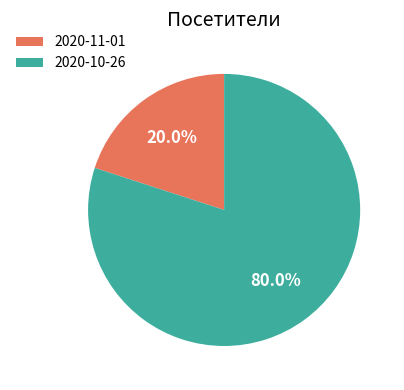

Which category has the biggest portion of the pie?

2020-10-26